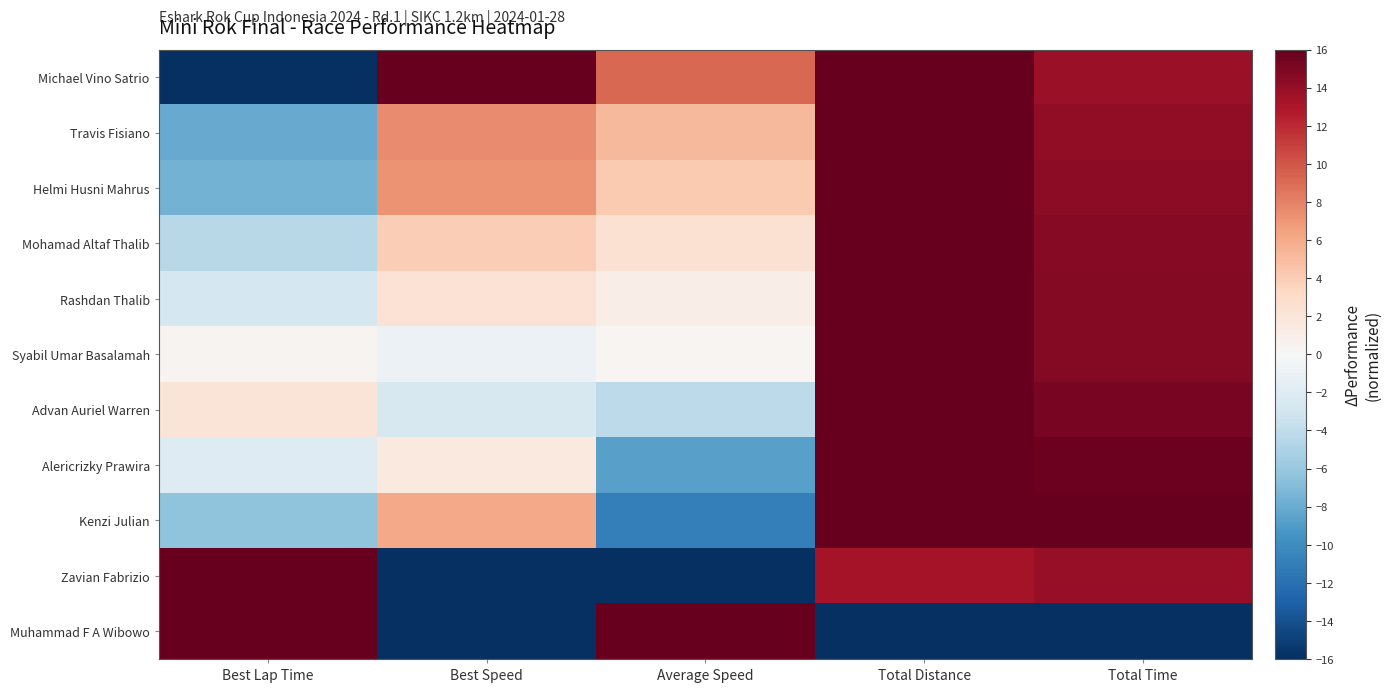

List the series in order of their peak value, lowest first.

Michael Vino Satrio, Travis Fisiano, Helmi Husni Mahrus, Mohamad Altaf Thalib, Rashdan Thalib, Syabil Umar Basalamah, Advan Auriel Warren, Alericrizky Prawira, Kenzi Julian, Zavian Fabrizio, Muhammad F A Wibowo